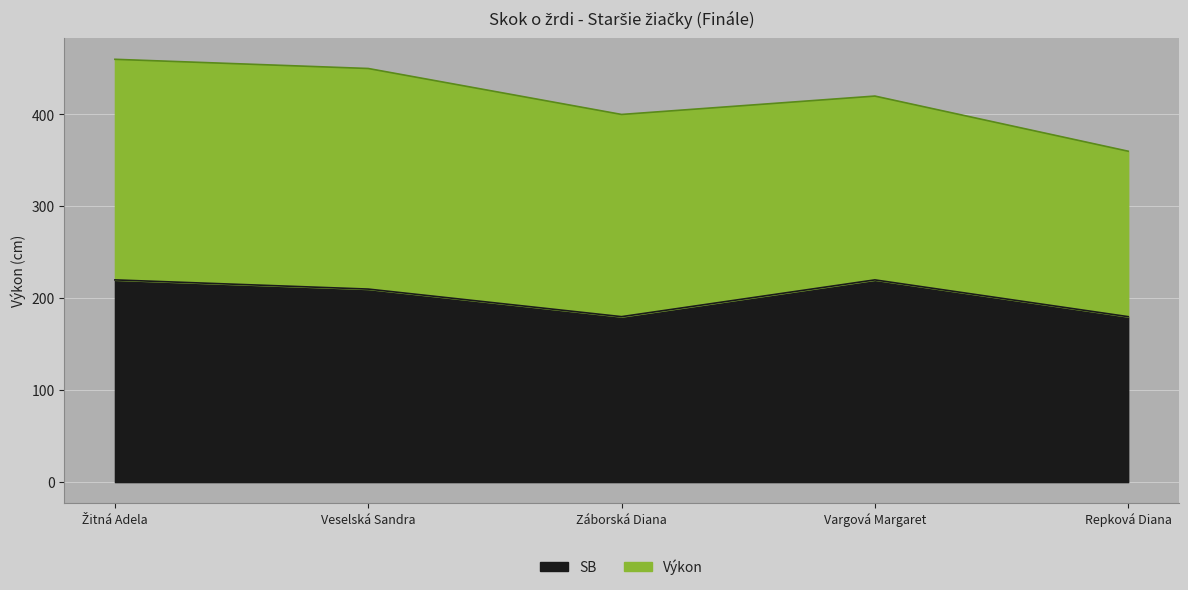

What is the maximum value for SB?

220